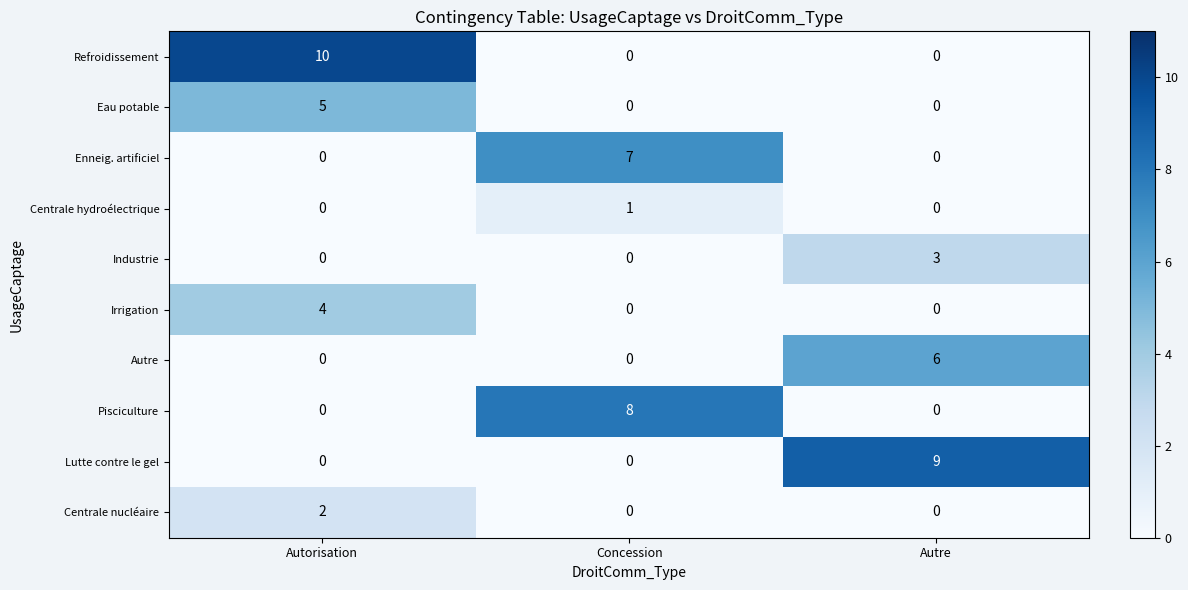

What is the total value across all series at Autre?

18